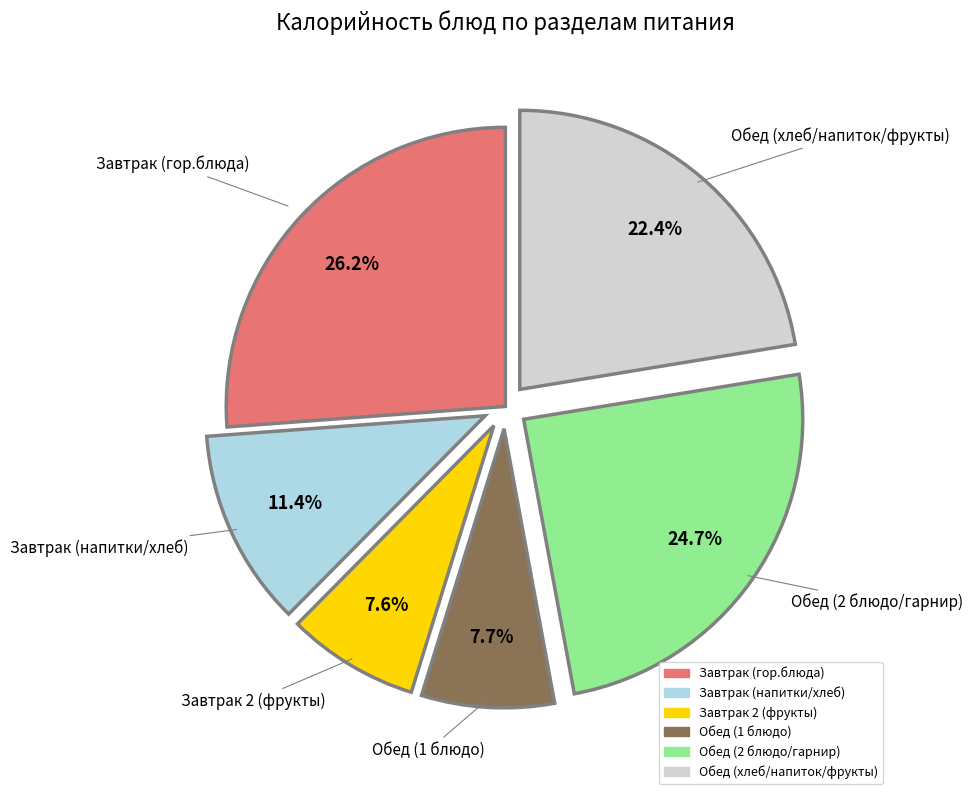

Does any single category account for the majority?

No